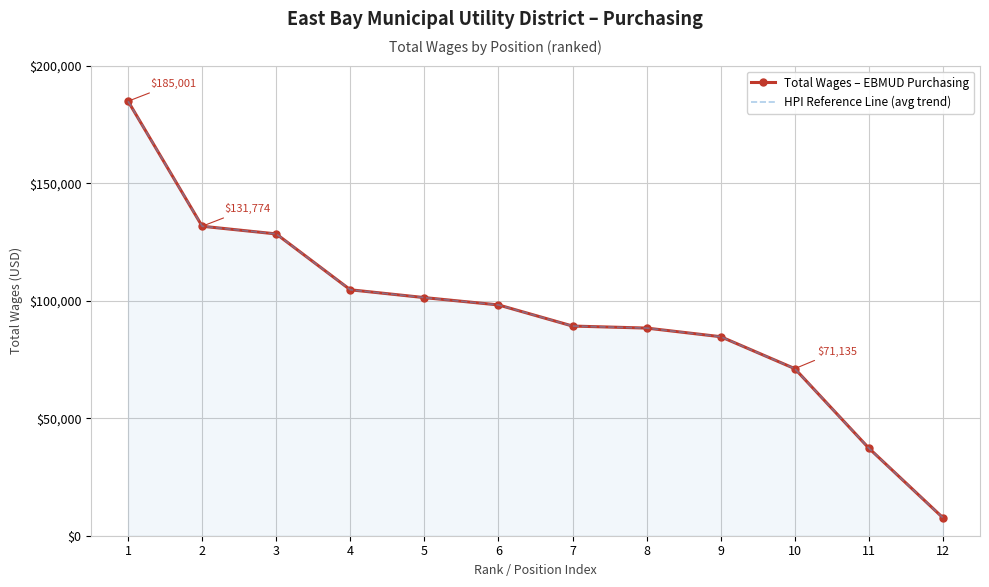

What is the total value across all series at 4?

209426